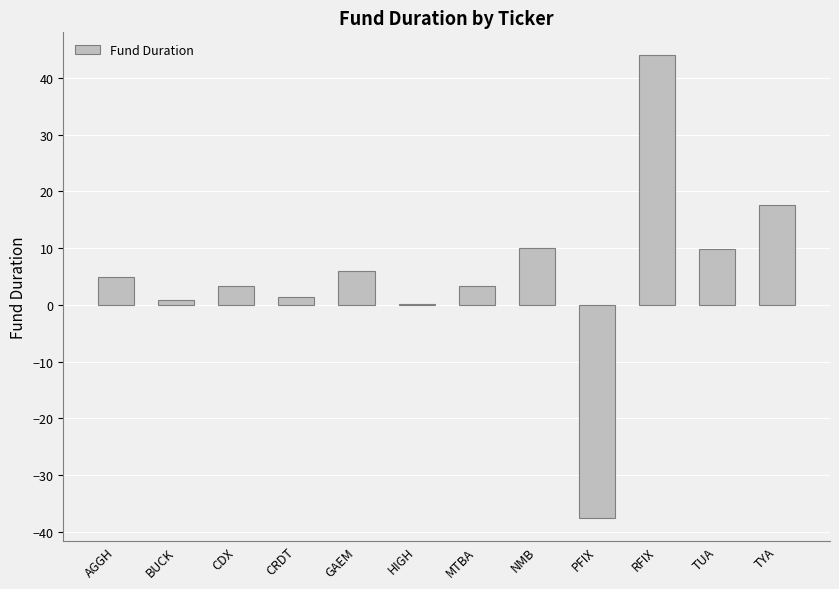

What is the ratio of the value at GAEM to the value at TYA?

0.3